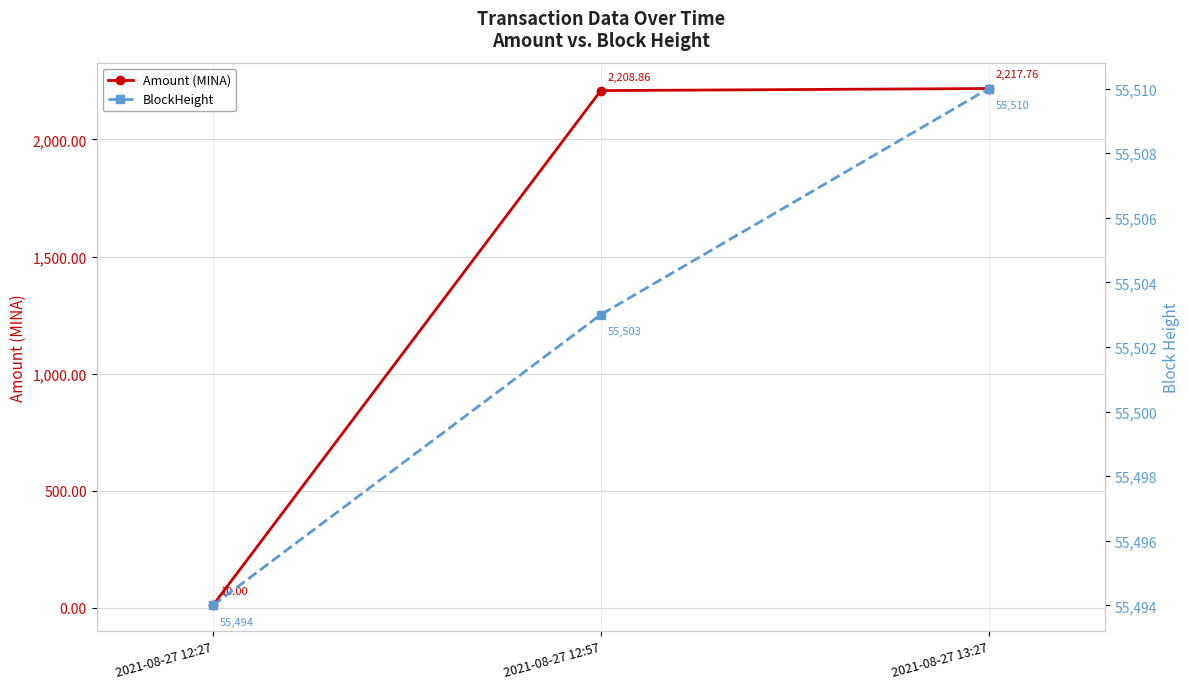

What is the difference between the maximum and minimum values in the Amount (MINA) series?

2207.8